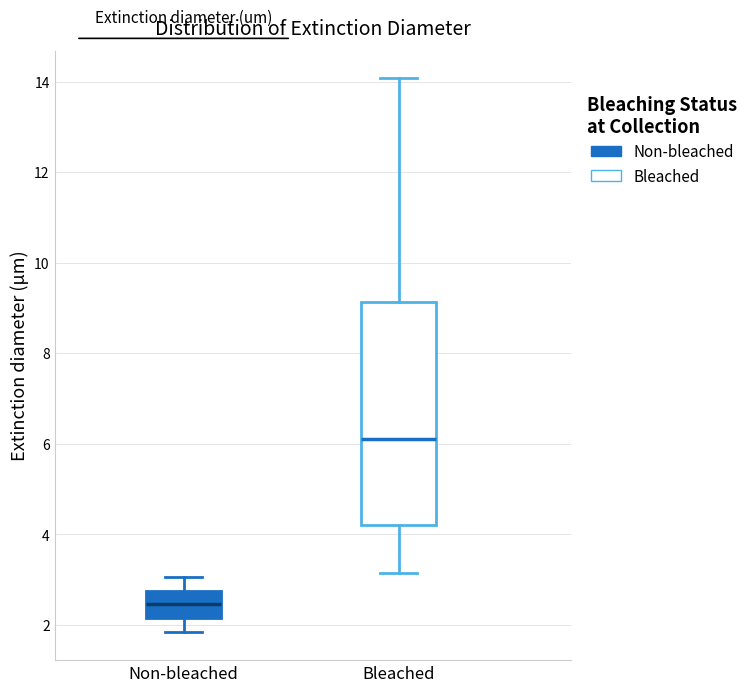

Which box's median line is the highest?

Bleached